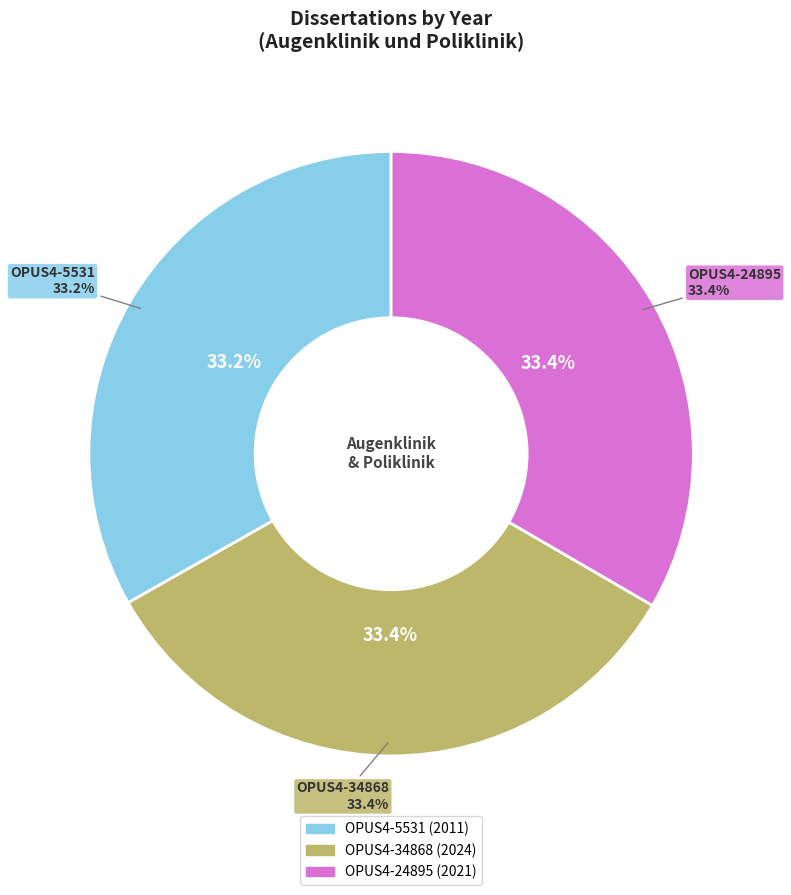

To the nearest percent, what portion does OPUS4-34868 represent?

33%